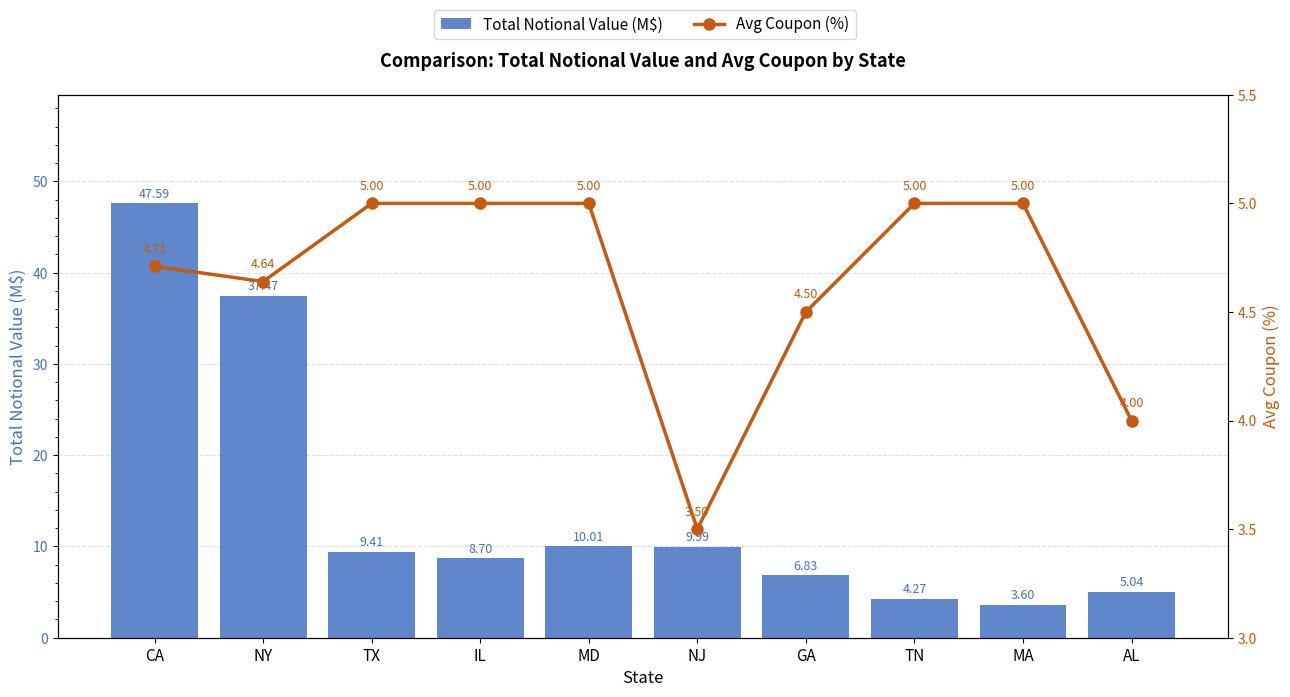

Does the chart contain any negative values?

No